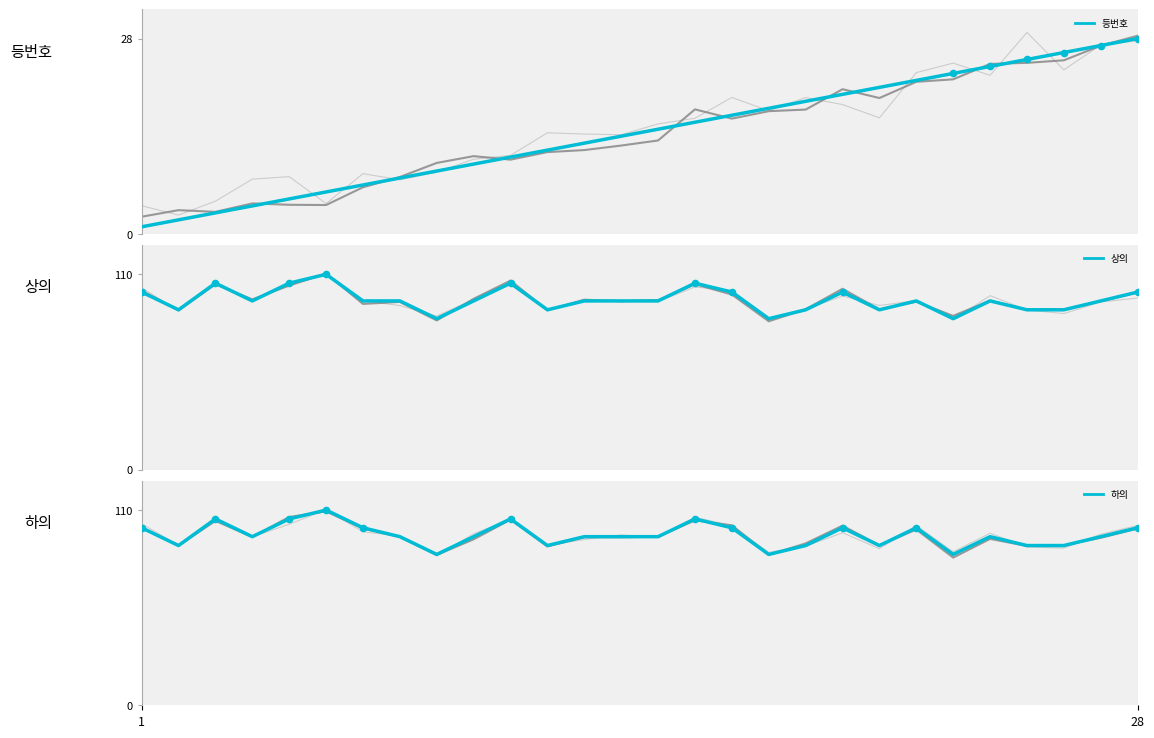

Which series contains the lowest Y value?

등번호